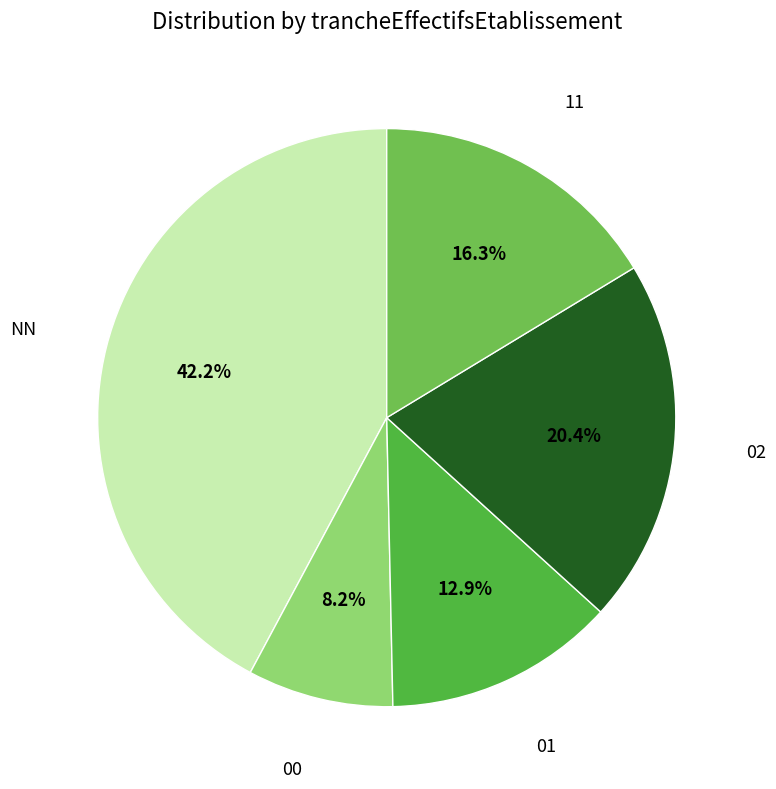

True or false: NN accounts for 36% of the total.

False